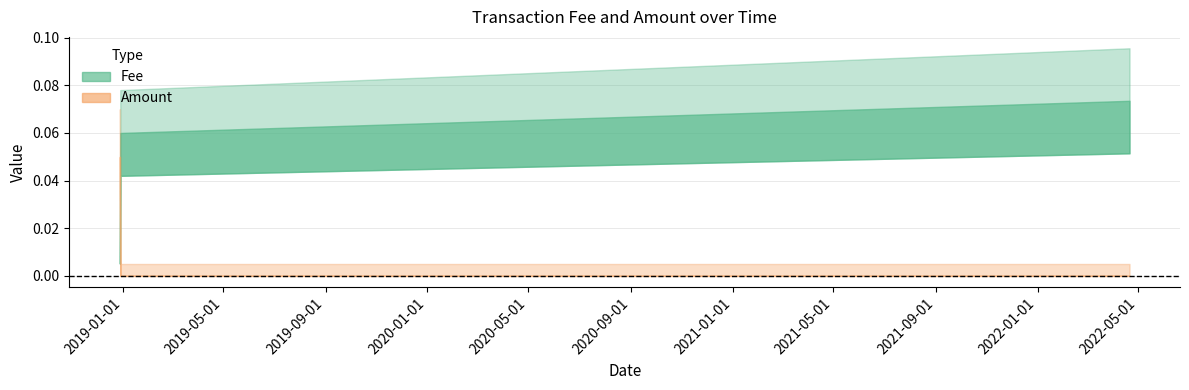

Between 2018-12-29 00:26:41 and 2022-04-21 02:22:33, which series saw the biggest shift?

Fee